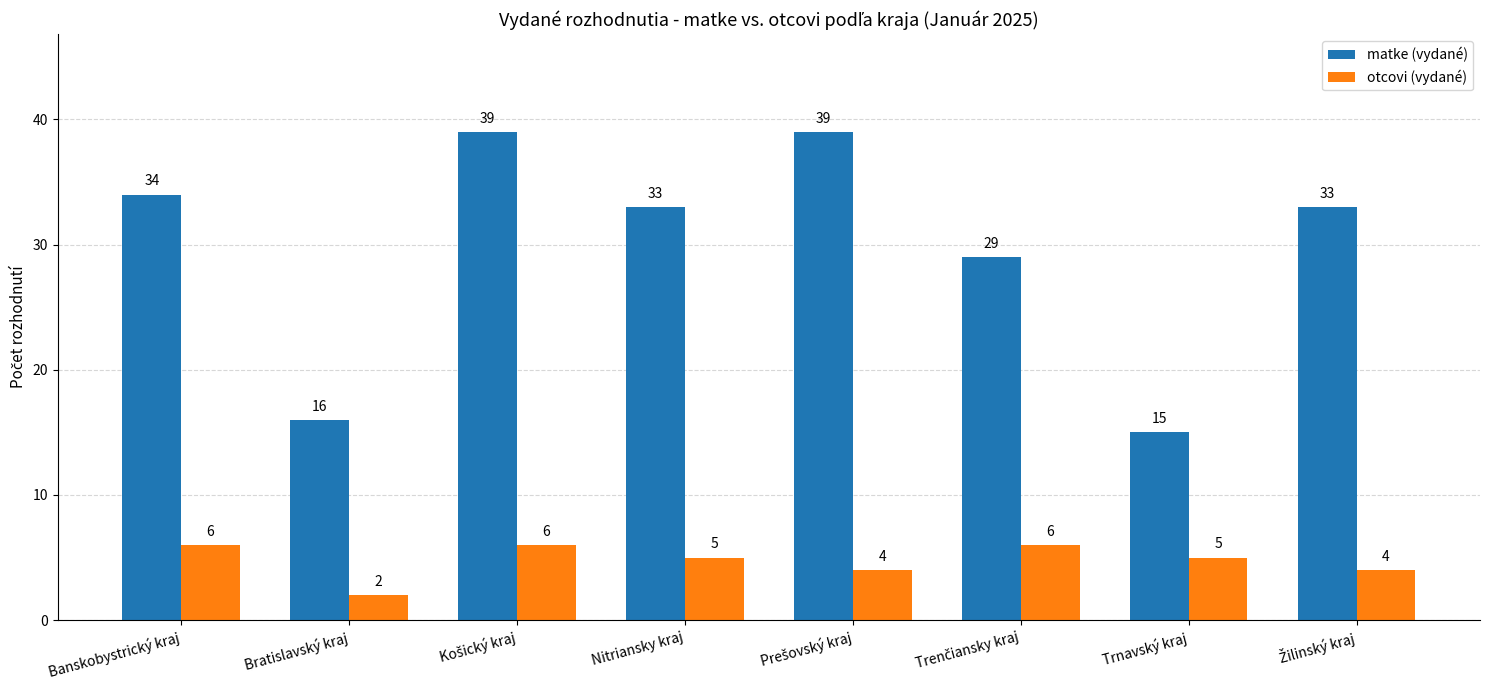

How many bars are there in each group?

2